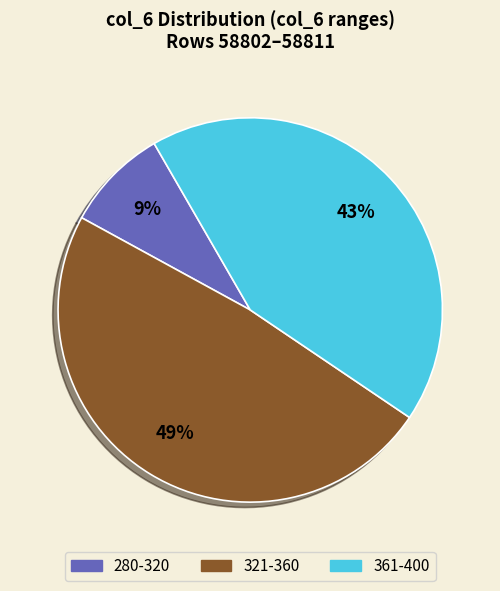

What percentage is the 361-400 slice, to the nearest percent?

43%